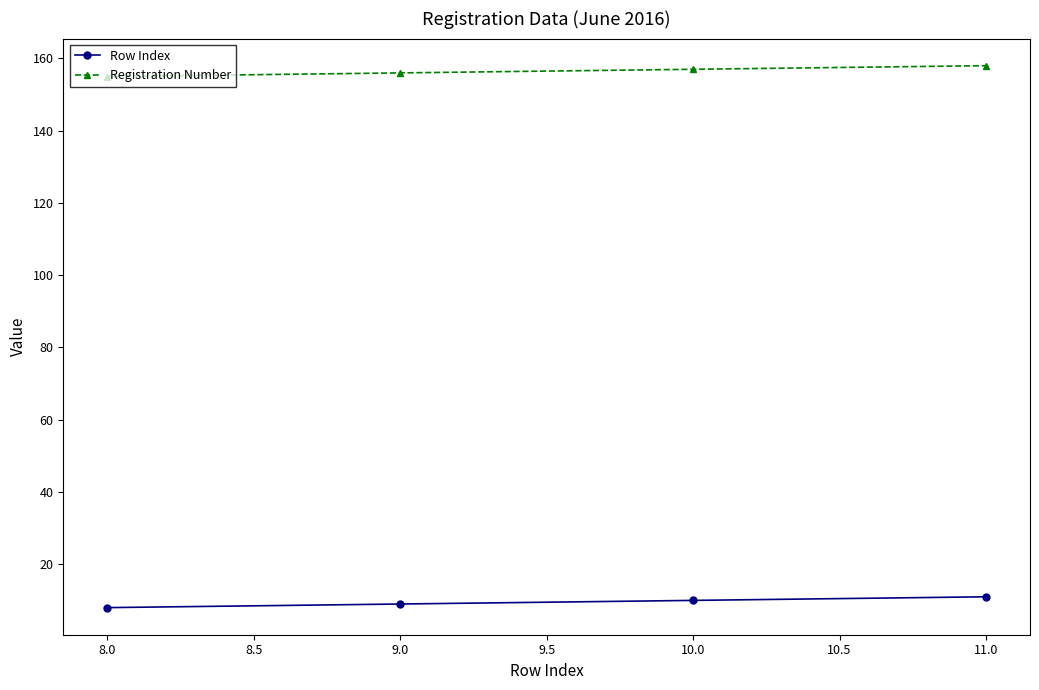

How many values in the Row Index series are below 10?

2